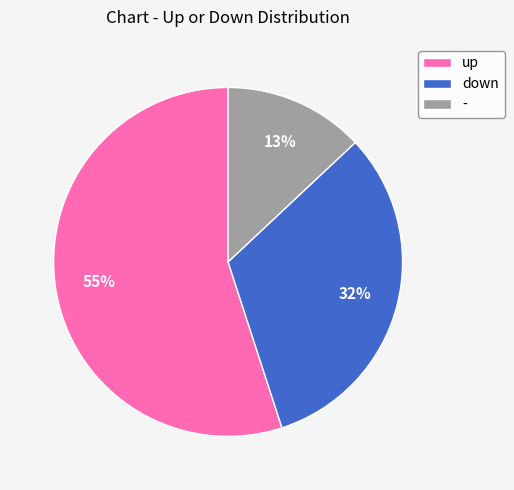

To the nearest percent, what is the difference between the - and down slice percentages?

19%